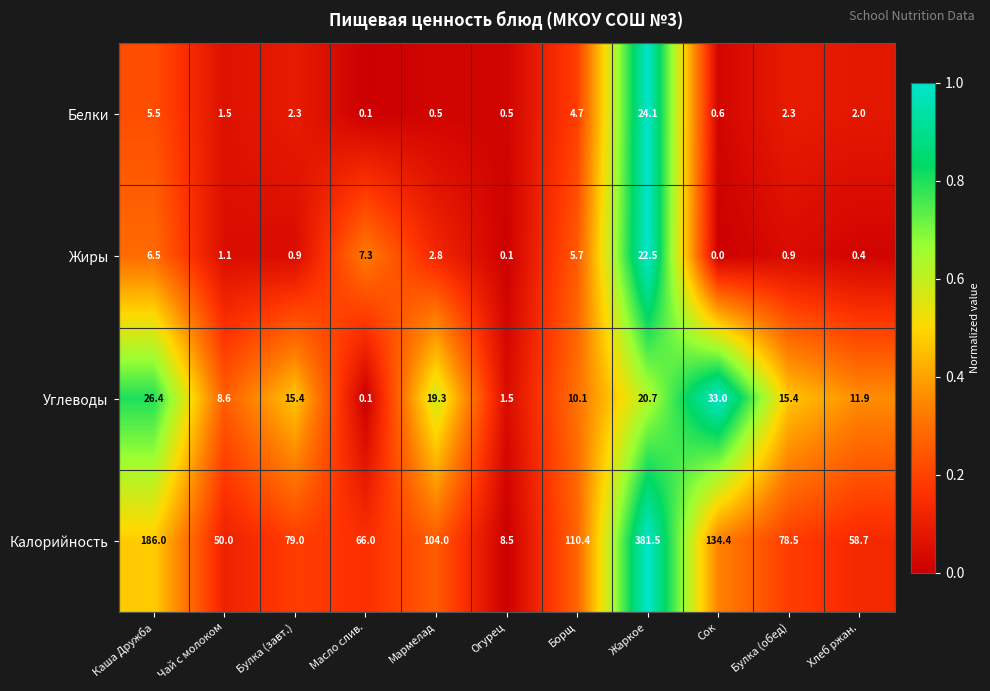

Count the number of categories in the chart.

11